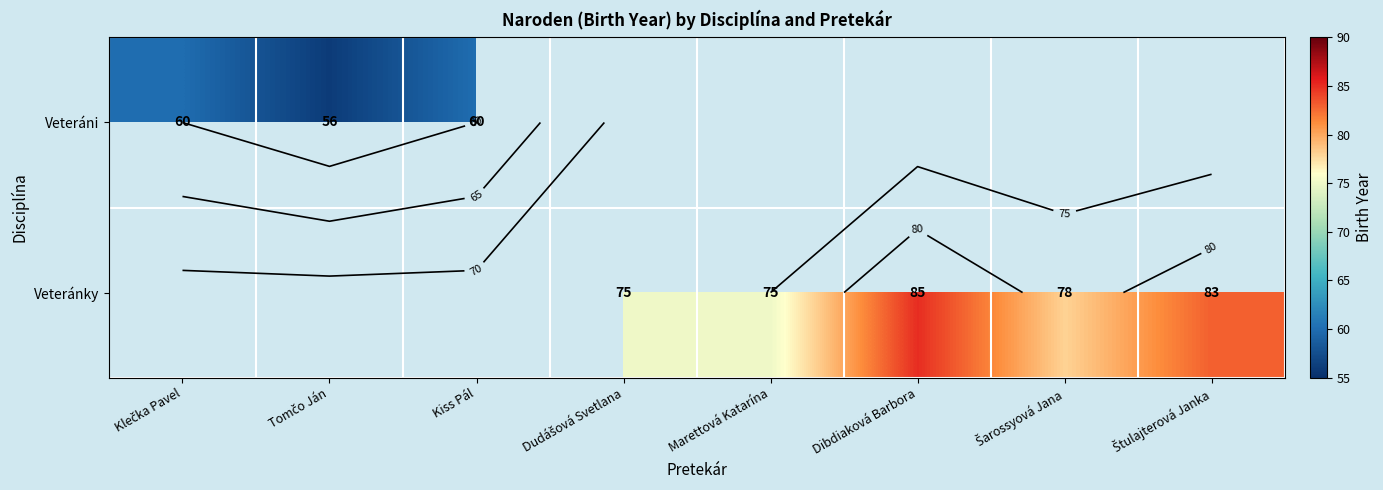

Where is Veteráni nearest to the value 58?

Klečka Pavel